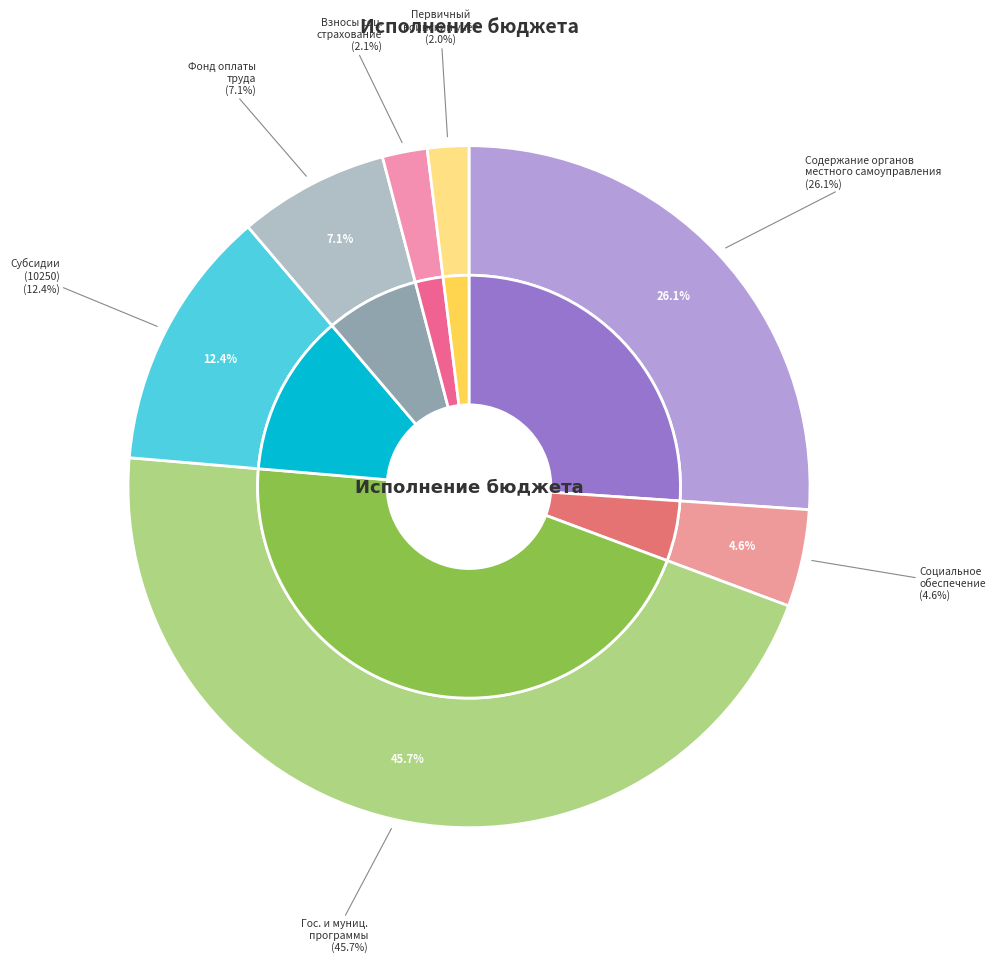

To the nearest percent, what is the difference between the Социальное обеспечение and Государственные и муниципальные программы slice percentages?

41%